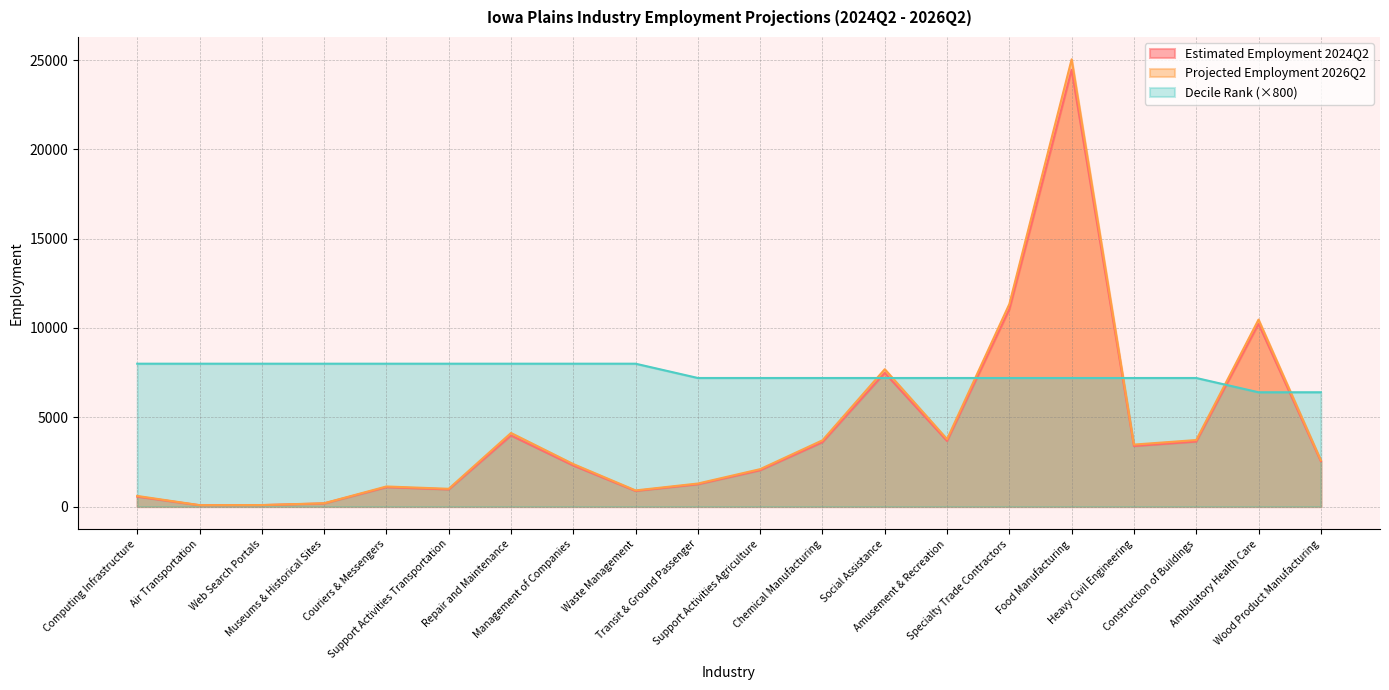

Read the Estimated Employment 2024Q2 value at Management of Companies, to the nearest 10.

2300